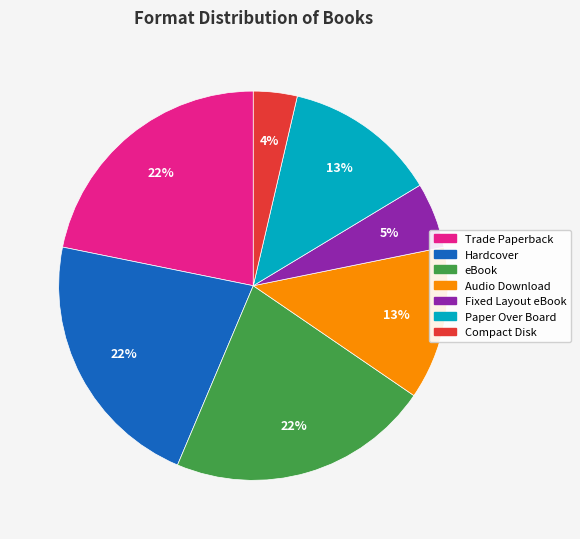

The Compact Disk slice represents 16% of the pie. True or false?

False